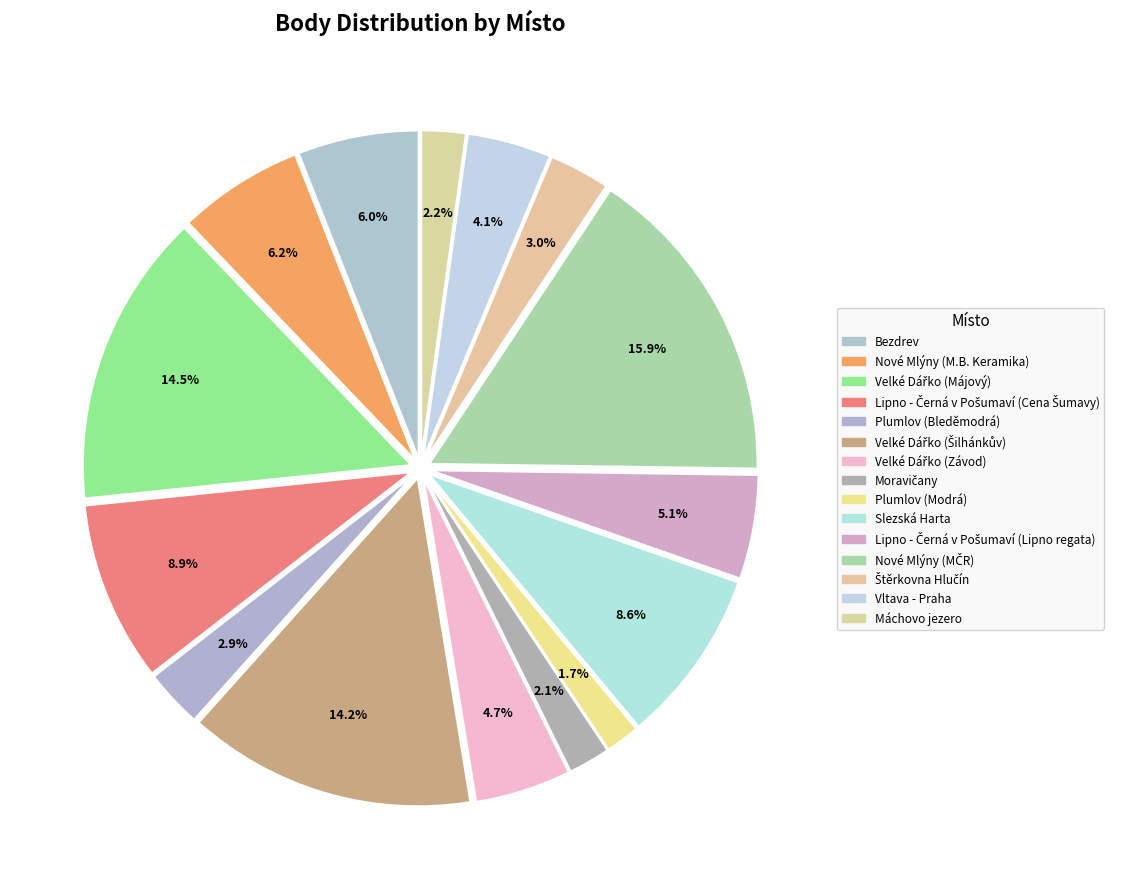

Which has a higher value, Velké Dářko (Závod) or Nové Mlýny (MČR)?

Nové Mlýny (MČR)